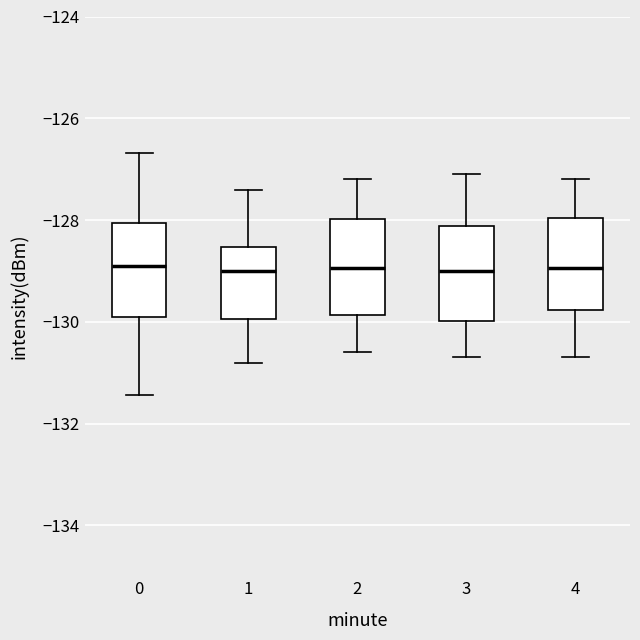

Reading left to right, transcribe this box plot: for each box, give where its median line is, the range the box spans, and where its two whiskers end, as read against the y-axis. The values are not printed on the chart, so give them approximately, as read against the axis.

0: median -129.0, box -130.0 to -128.0, whiskers -131.4 to -126.6
1: median -129.0, box -130.0 to -128.6, whiskers -130.8 to -127.4
2: median -129.0, box -129.8 to -128.0, whiskers -130.6 to -127.2
3: median -129.0, box -130.0 to -128.2, whiskers -130.6 to -127.0
4: median -129.0, box -129.8 to -128.0, whiskers -130.6 to -127.2